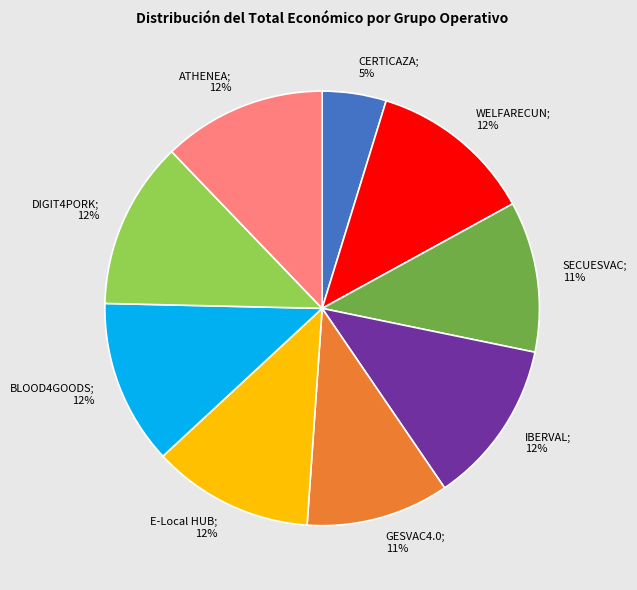

How many segments does this pie chart have?

9